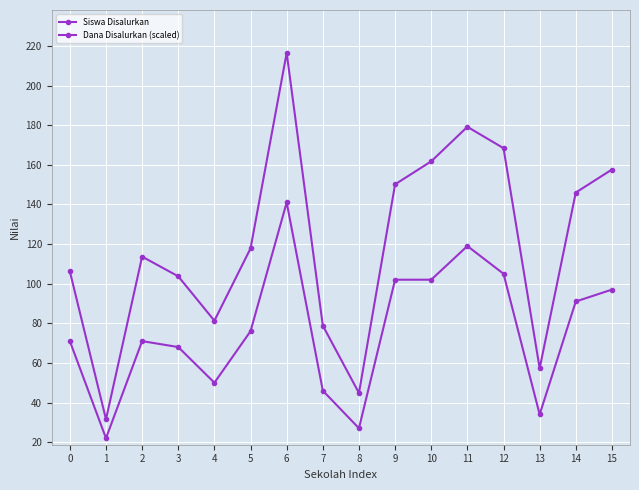

Is this an area chart (filled region under the line)?

No